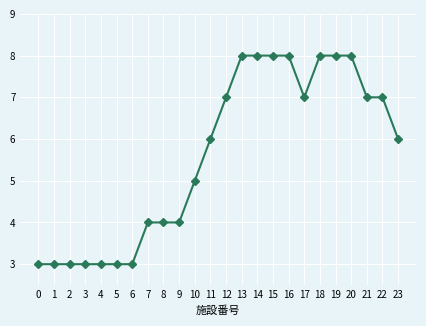

Between 1 and 14, which is larger?

14